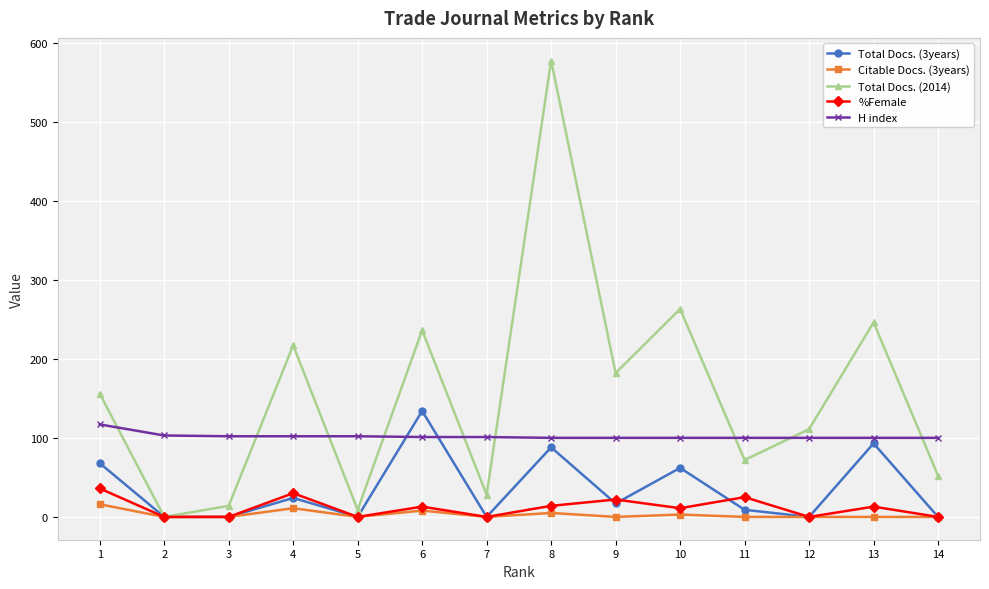

What is the lowest value of the H index series?

100